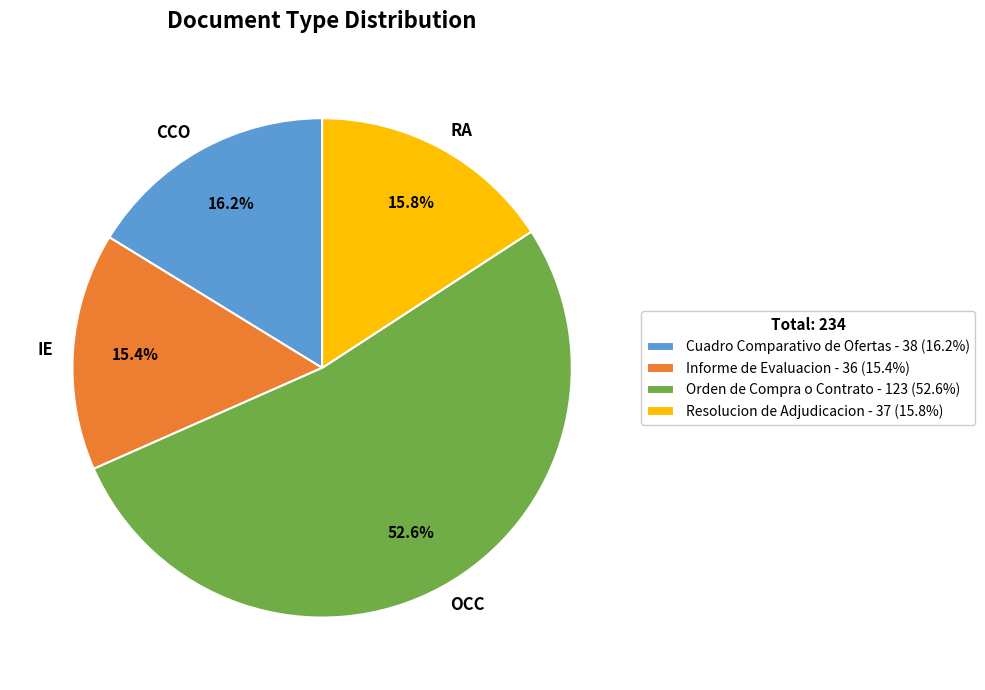

To the nearest percent, what is the difference between the largest and smallest slice percentages?

37%